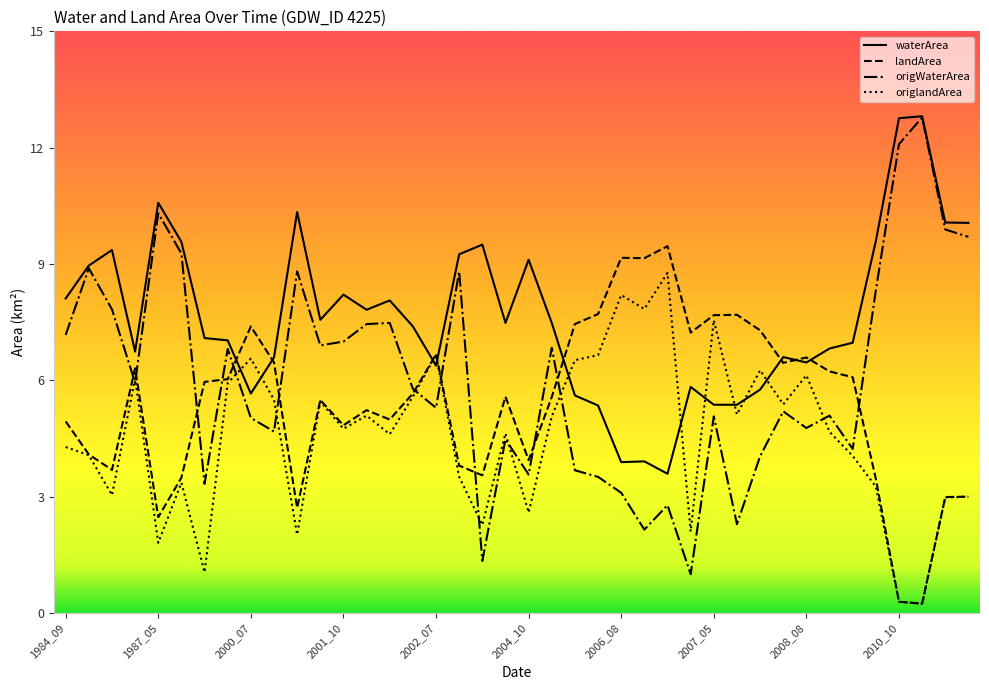

What is the minimum value for landArea?

0.2